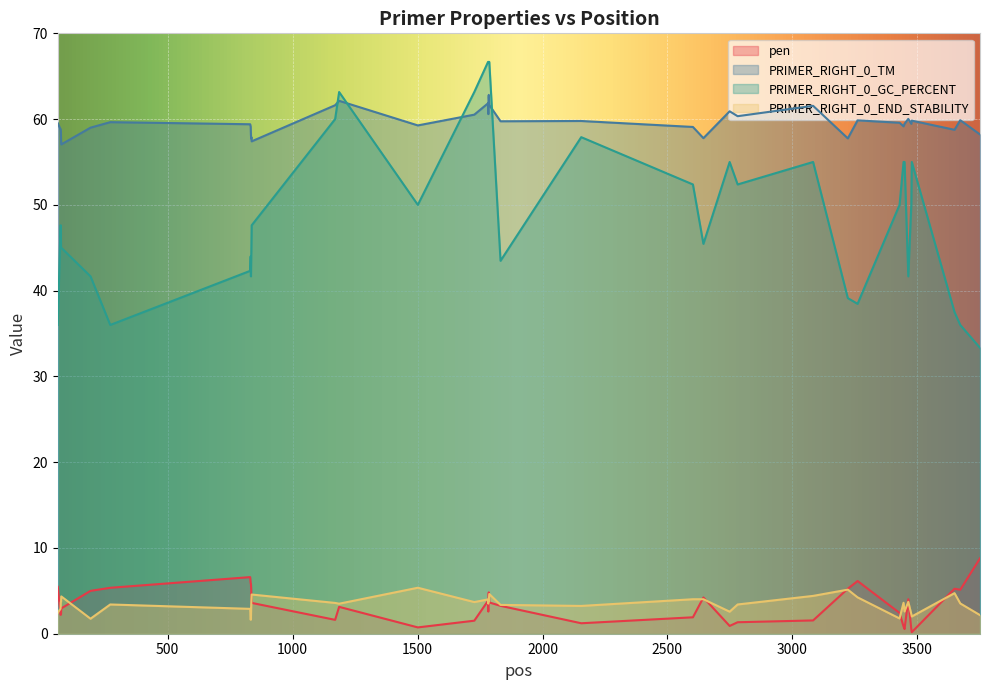

Which series has the largest total across all categories?

PRIMER_RIGHT_0_TM